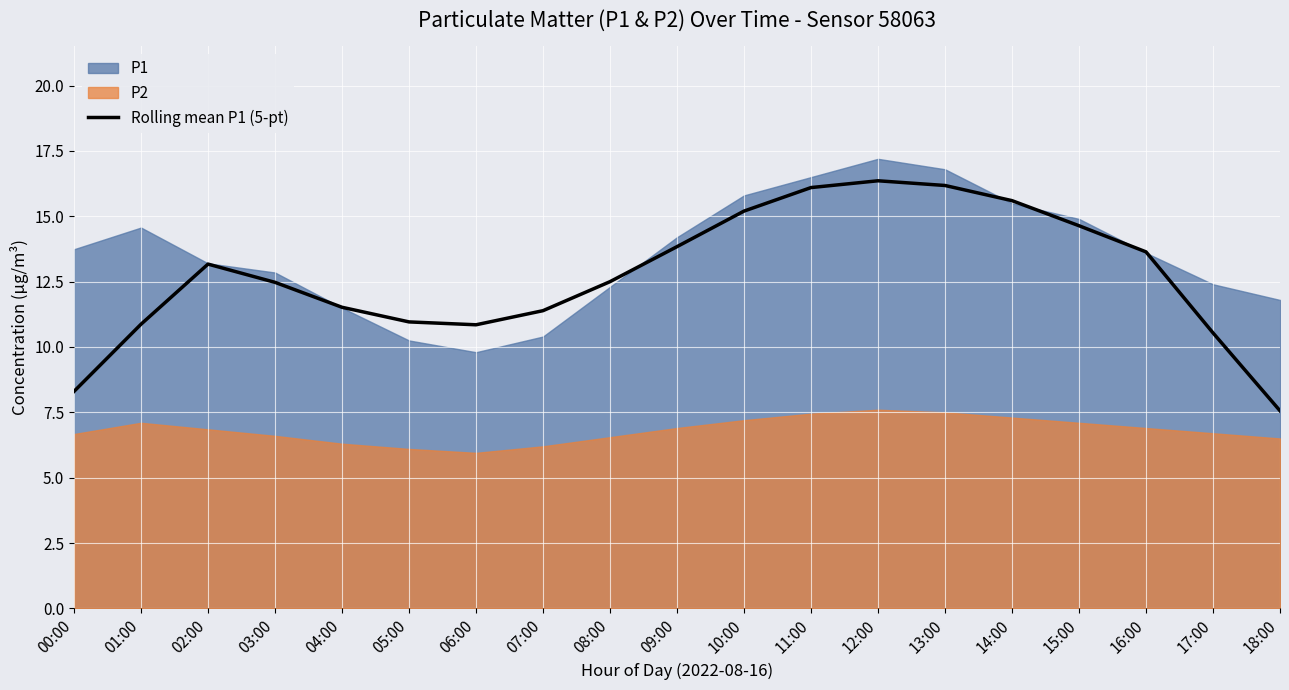

Which category has the highest value across all series?

12:00